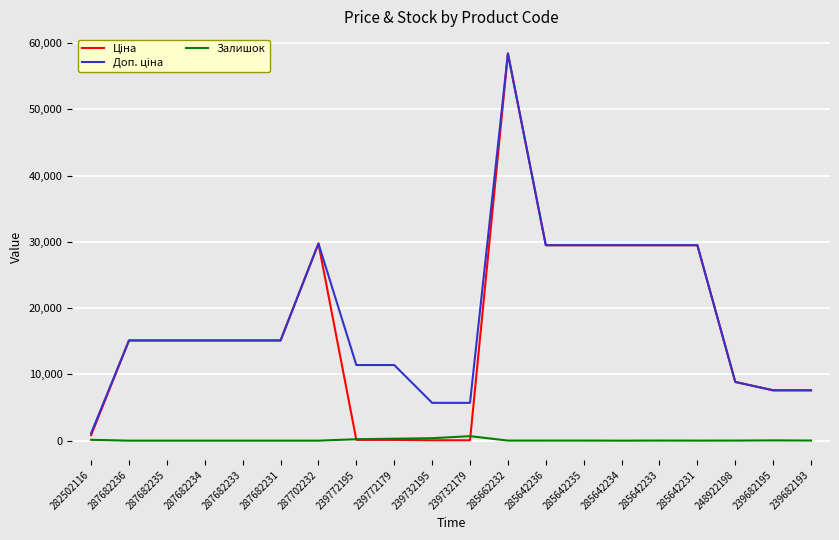

At which category is the sum across all series the highest?

285662232